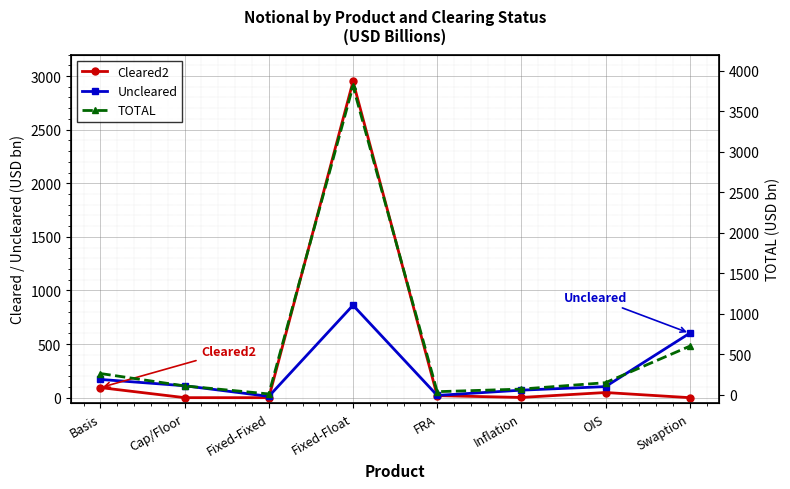

Which label corresponds to the smallest value in the chart?

Cap/Floor